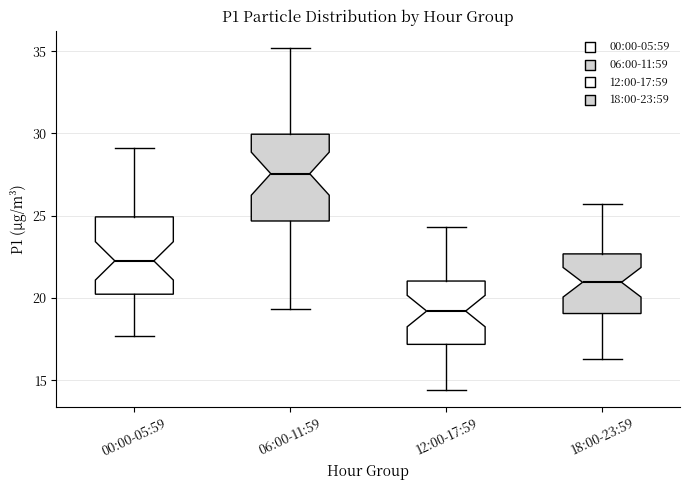

Which box is the tallest, from its lower edge to its upper edge?

06:00-11:59